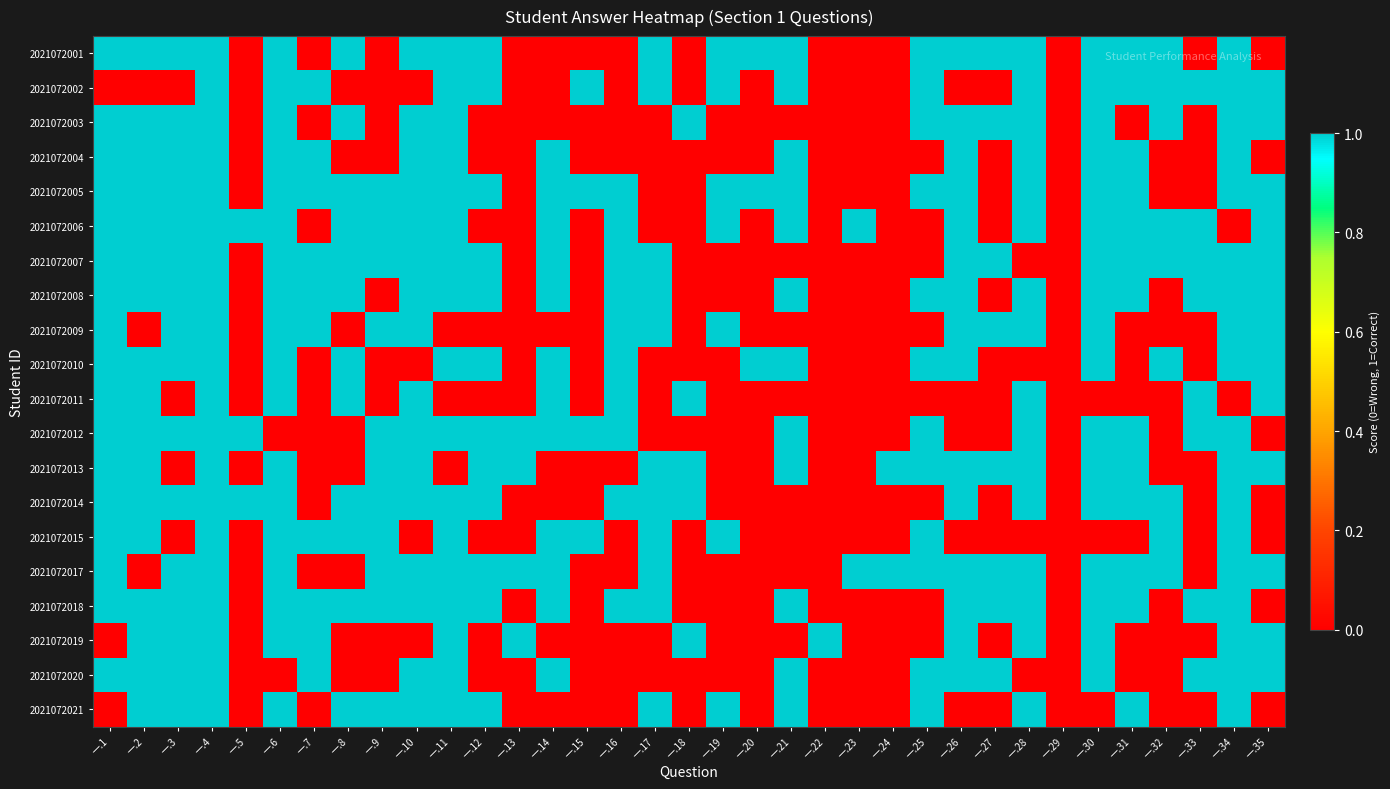

Count the number of data series in this chart.

20